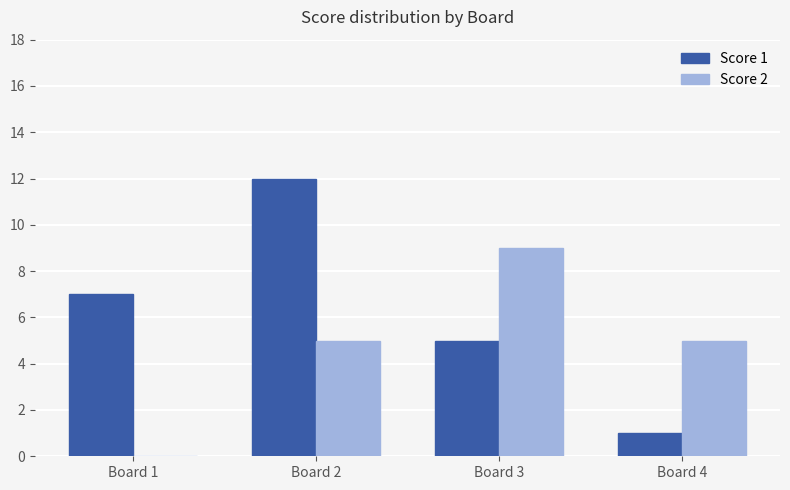

What value does the Score 2 series have at Board 2?

5